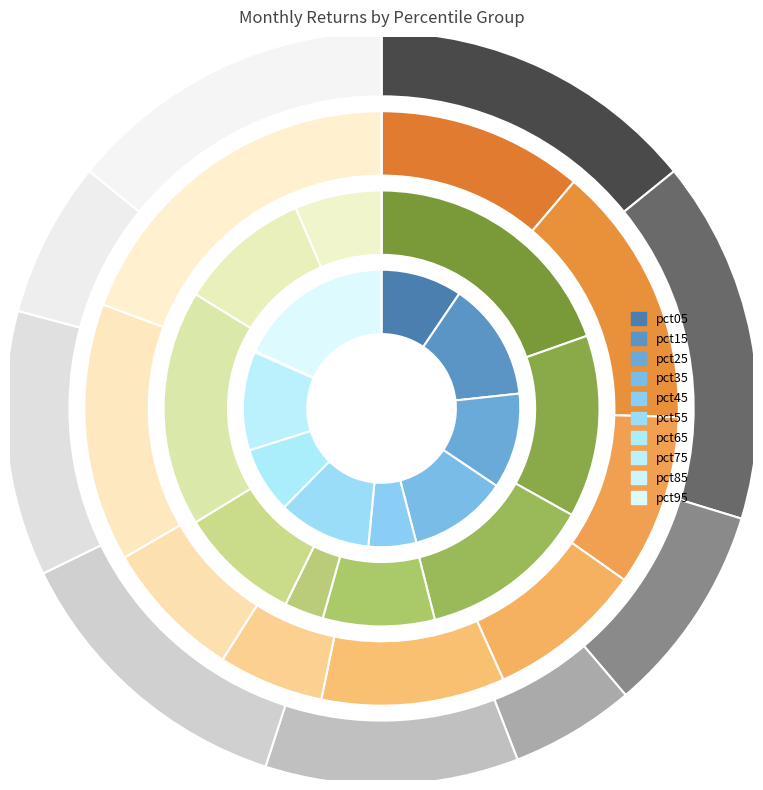

How many slices are in this pie chart?

10